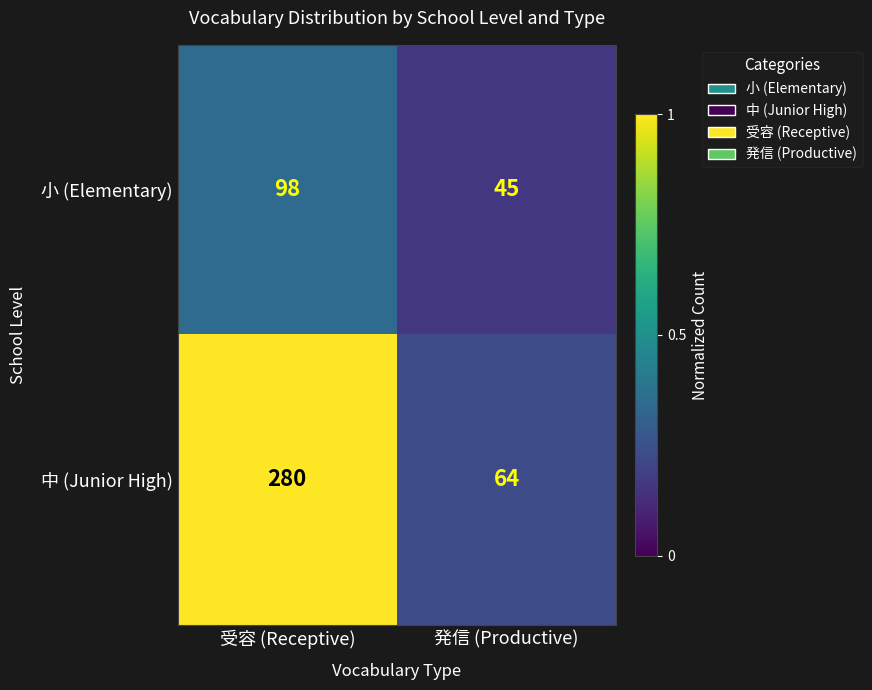

What is the difference between the maximum and minimum values in the 中 (Junior High) series?

216